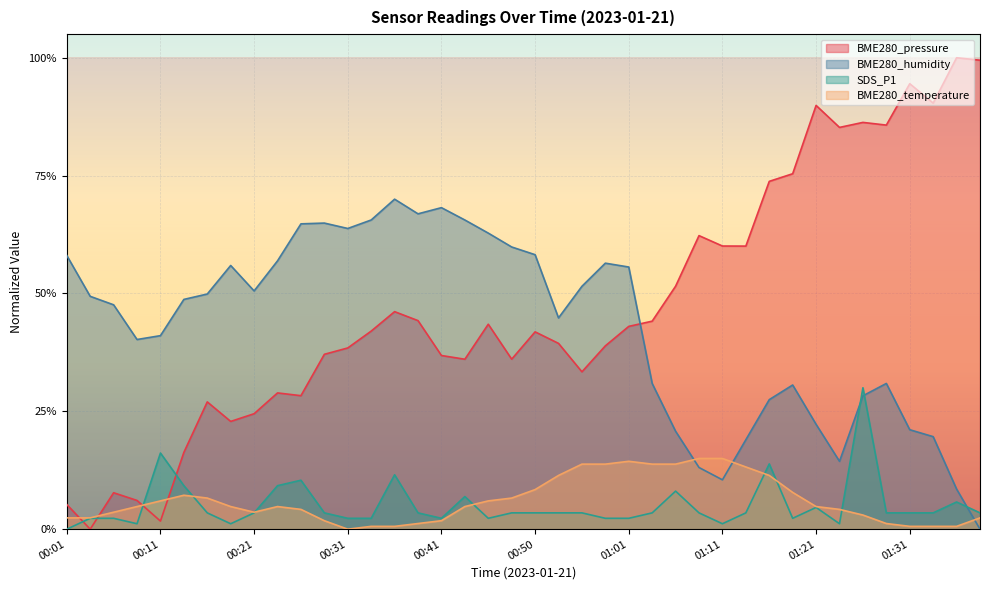

What is the average value of the SDS_P1 series?

0.1